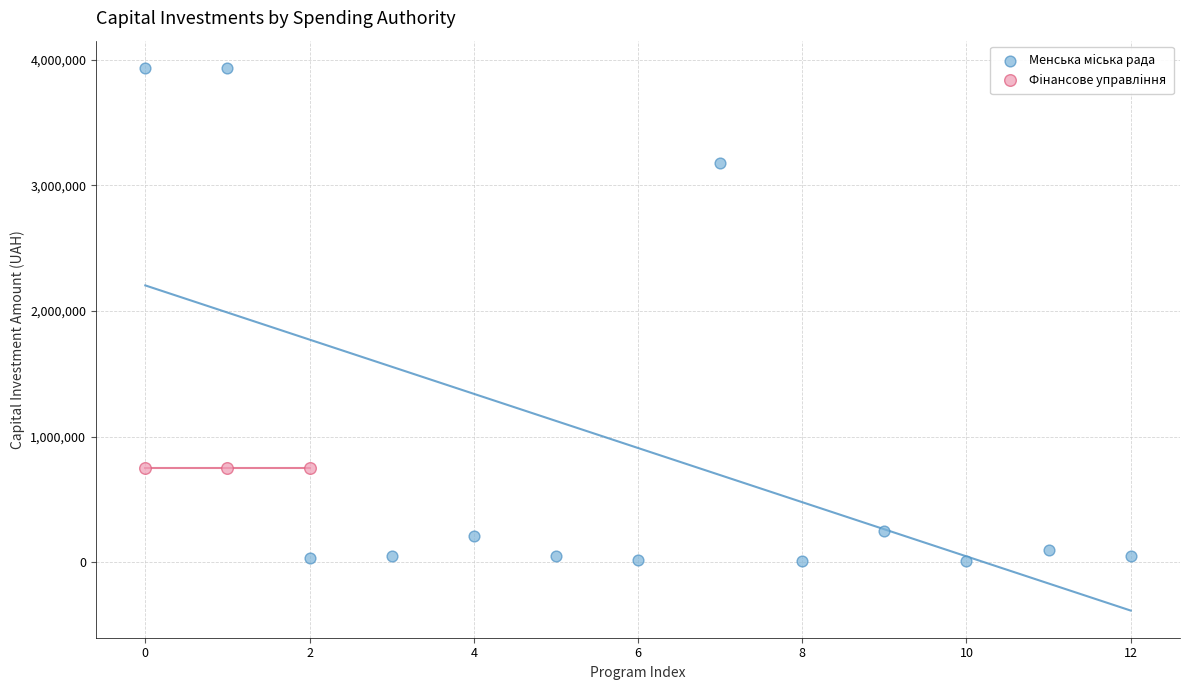

Which series reaches the minimum Y coordinate?

Менська мiська рада